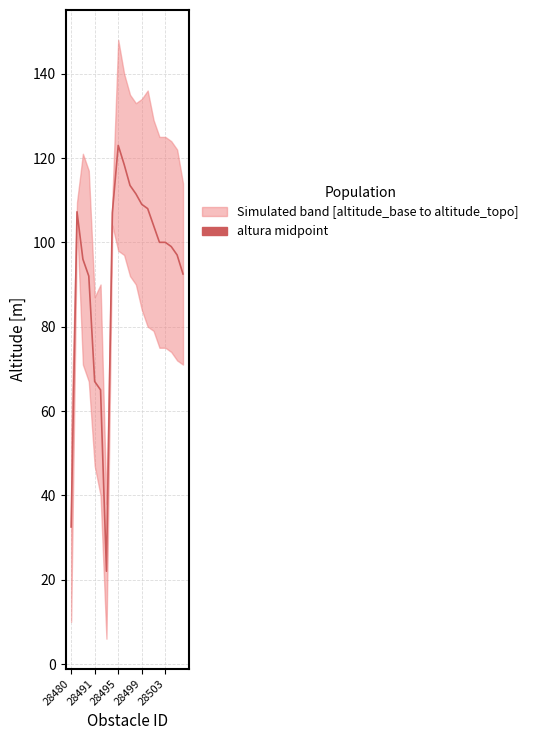

What position from the left is 28495?

9